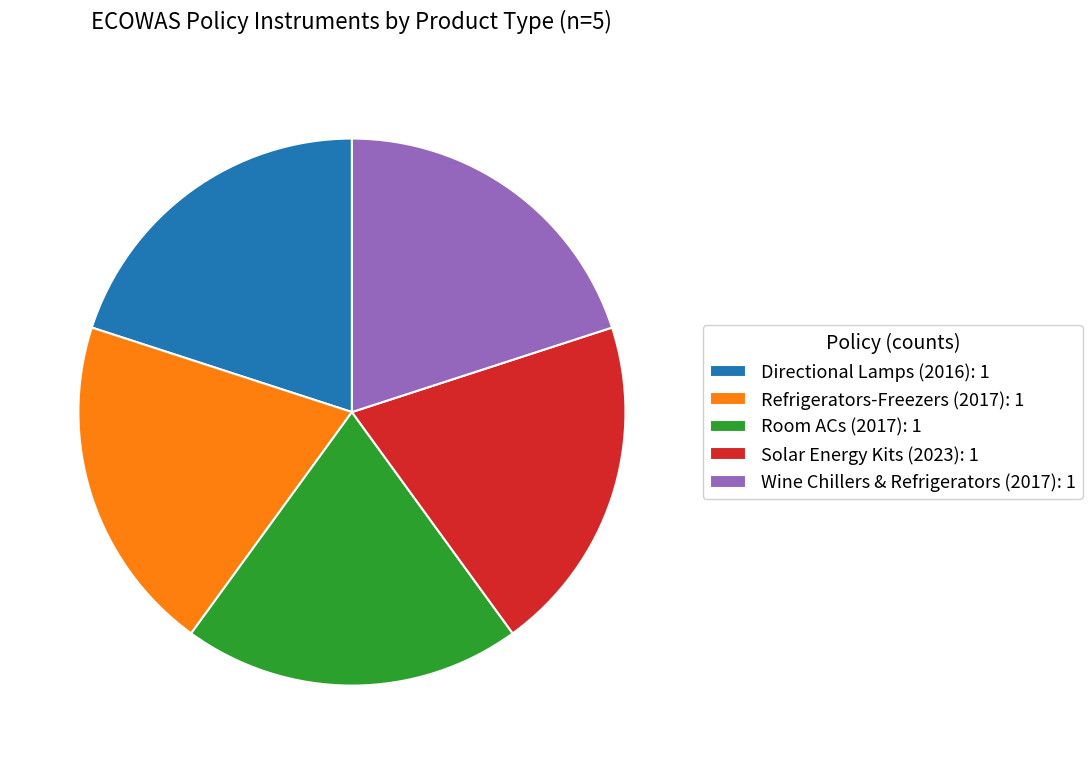

Combined, do Directional Lamps (2016): 1 and Wine Chillers & Refrigerators (2017): 1 account for over 50%?

No